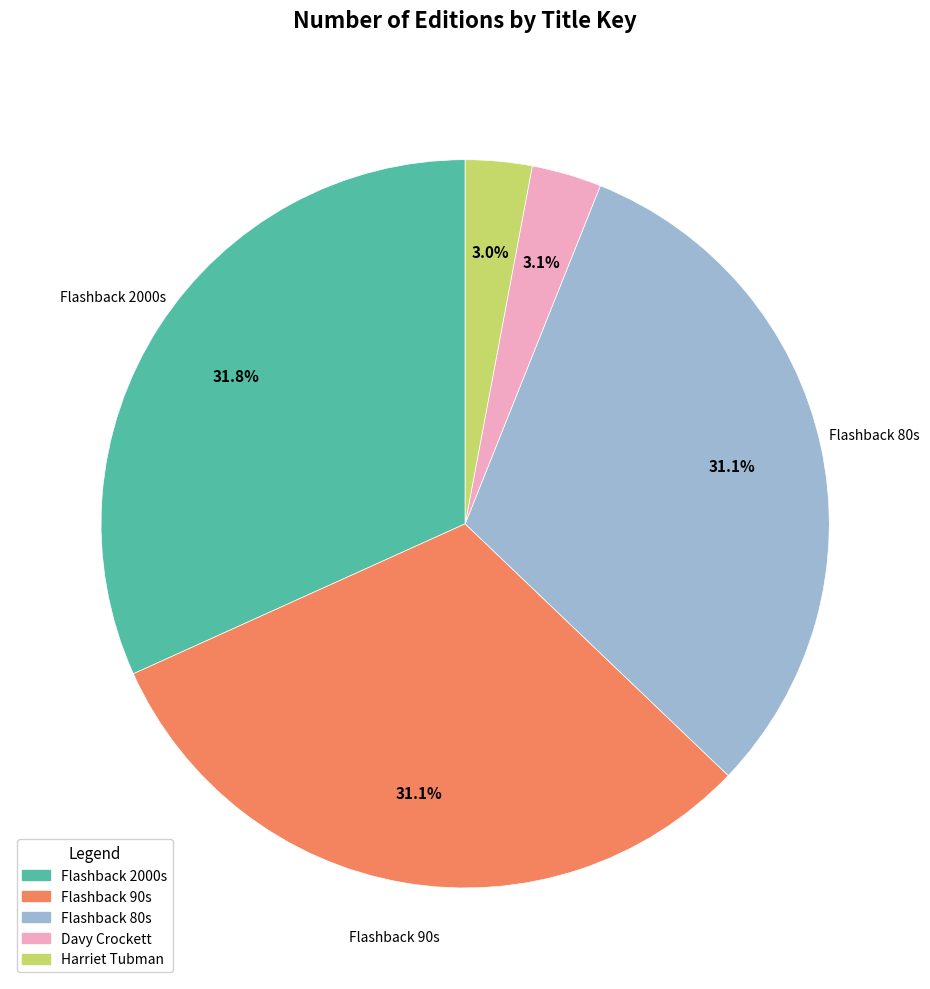

To the nearest percent, what percentage of the pie is Flashback 90s?

31%